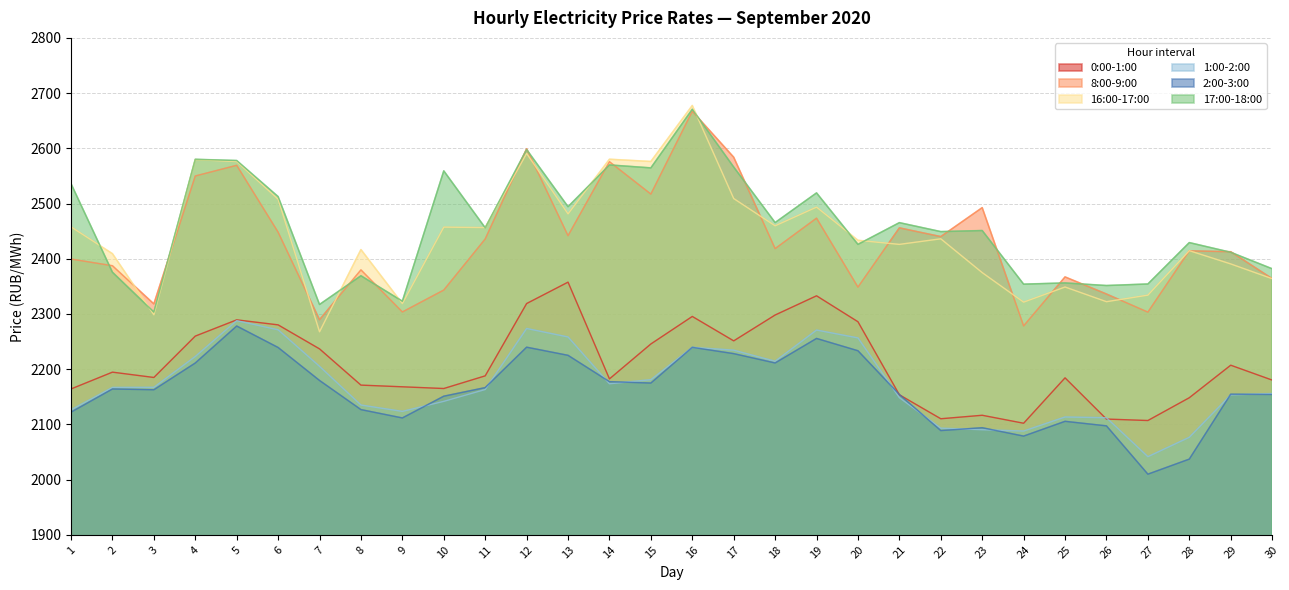

True or false: 8:00-9:00 has more than 0 points higher than both neighbors.

True